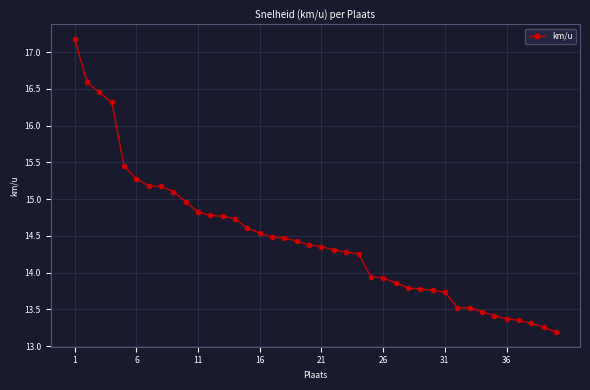

What is the value of the 13th point from the left?

14.8